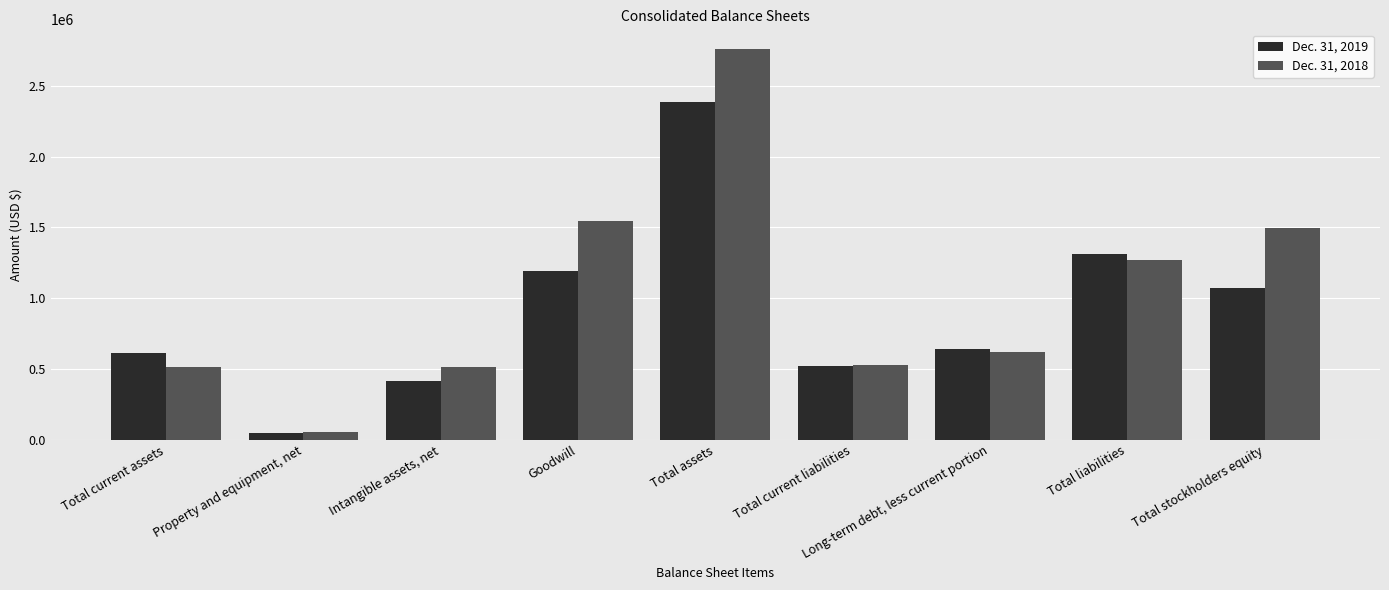

Rank the categories by Dec. 31, 2018 value from lowest to highest.

Property and equipment, net, Total current assets, Intangible assets, net, Total current liabilities, Long-term debt, less current portion, Total liabilities, Total stockholders equity, Goodwill, Total assets